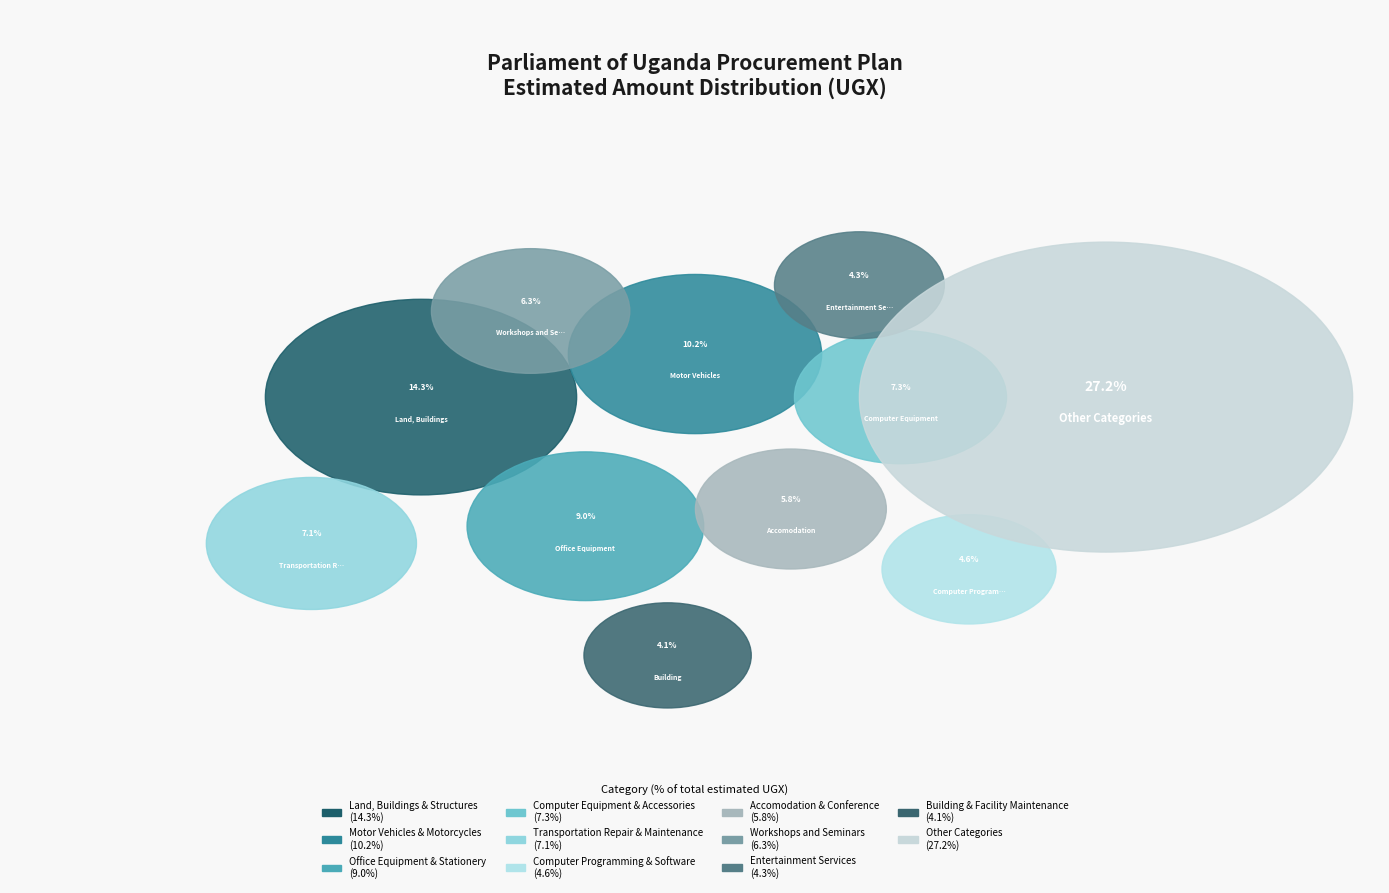

Count the number of slices in the pie.

11